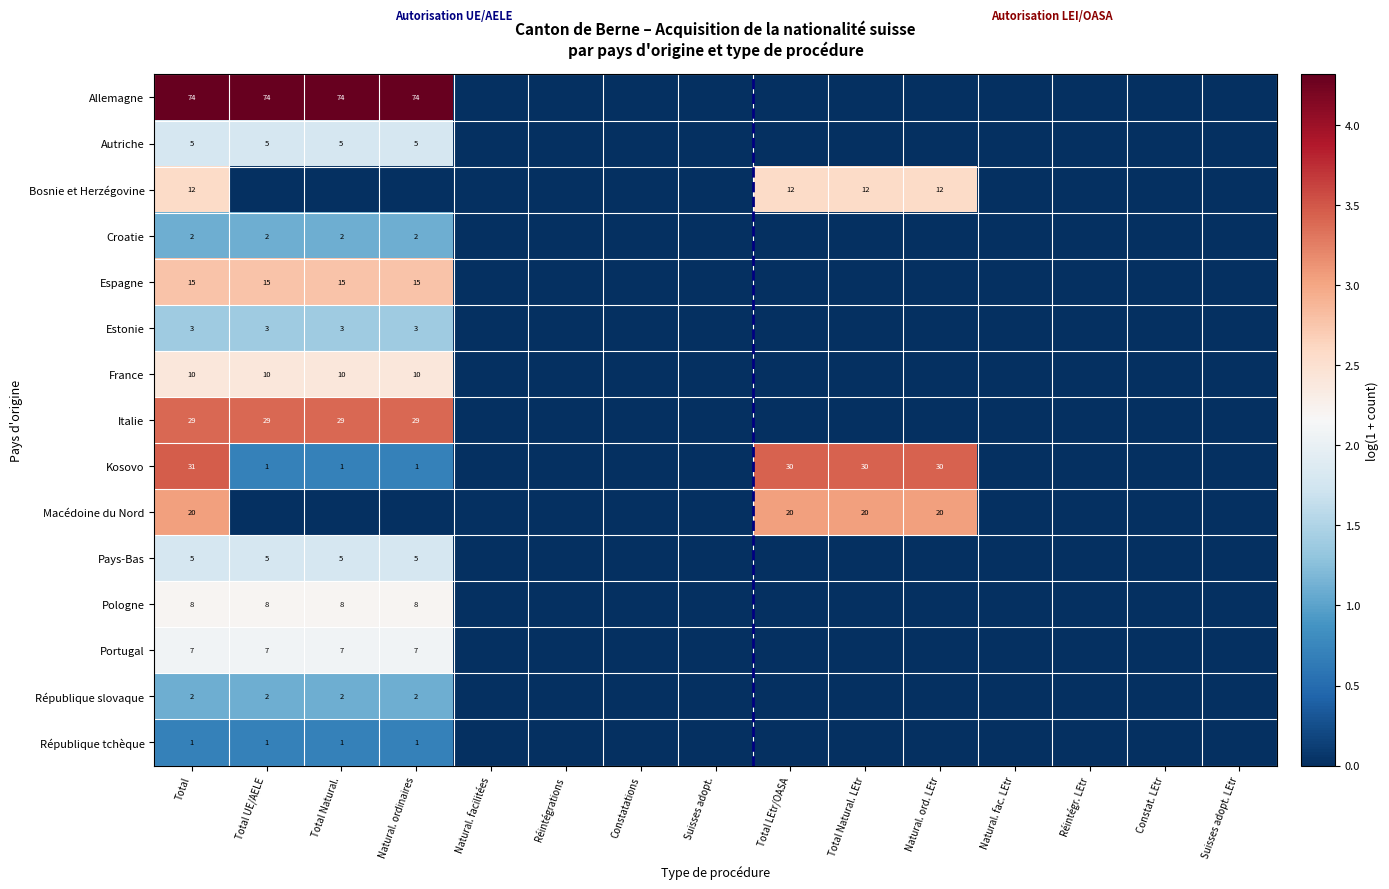

Is the value of Italie at Constatations greater than the value of Croatie at Total LEtr/OASA?

No